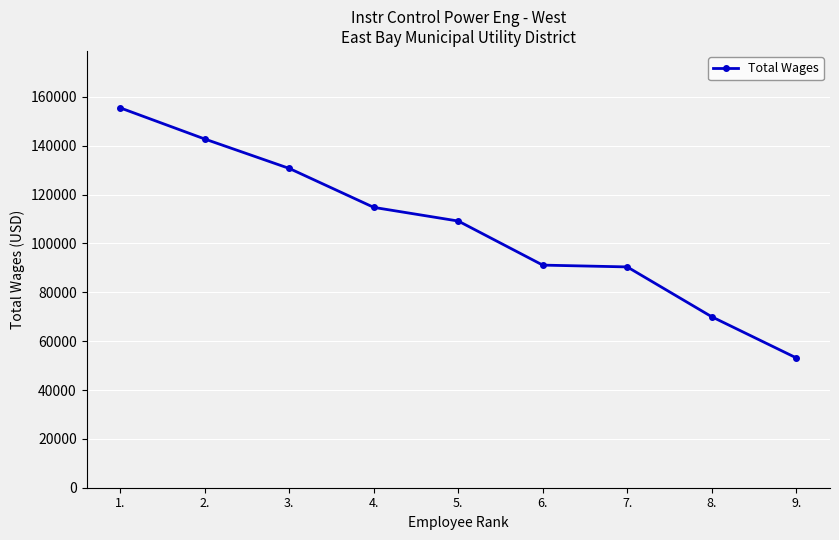

What is the value of the 1st point from the left?

155498